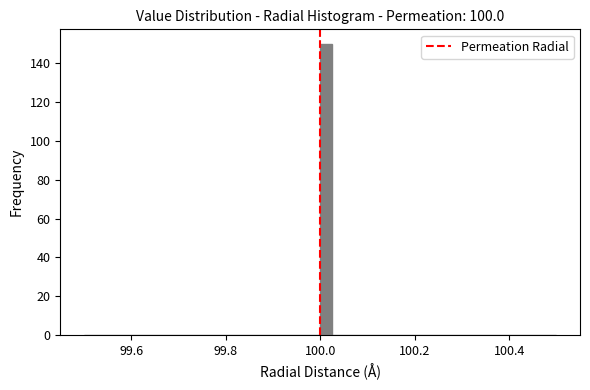

Read against the x-axis, roughly where is the centre of the tallest bar?

100.02